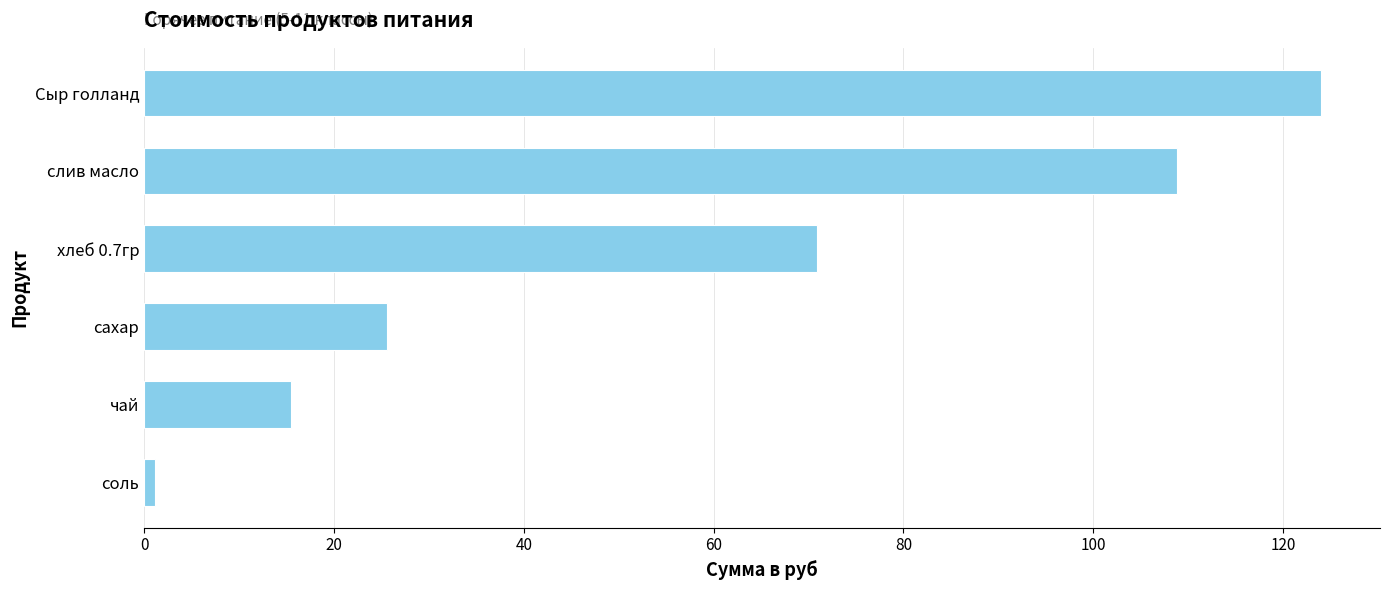

Is it true that the value at чай is 22.5?

False